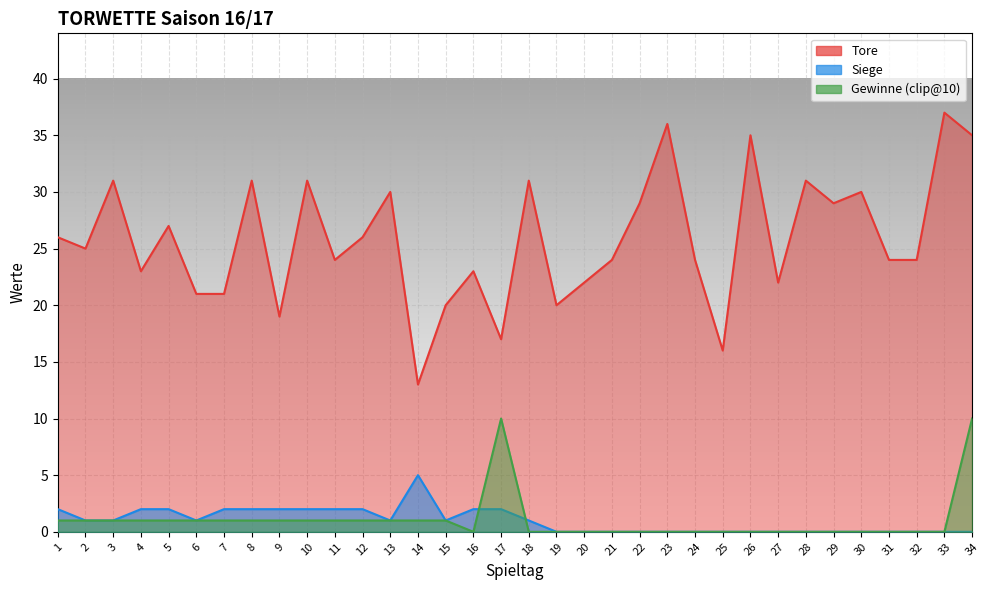

What is the highest value of the Tore series?

37